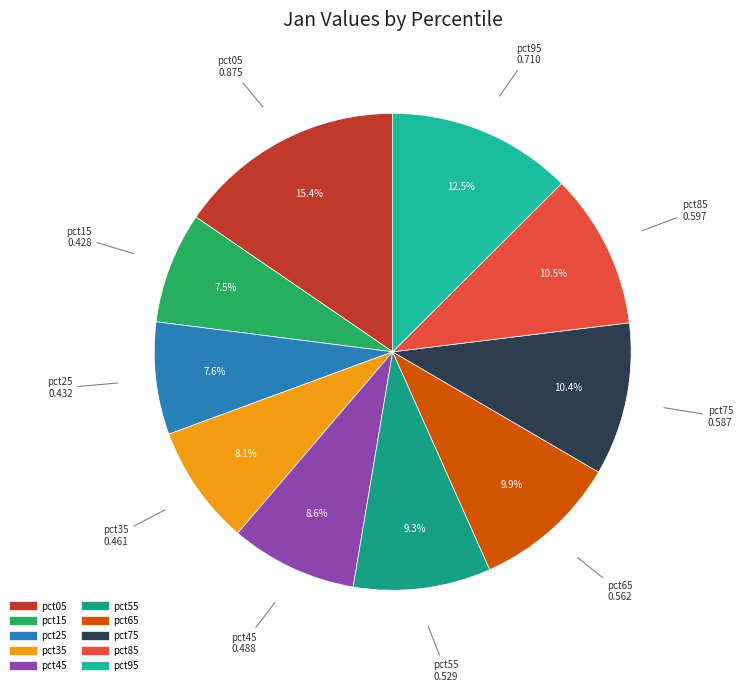

Is it true that pct35 is 8% of the pie?

True